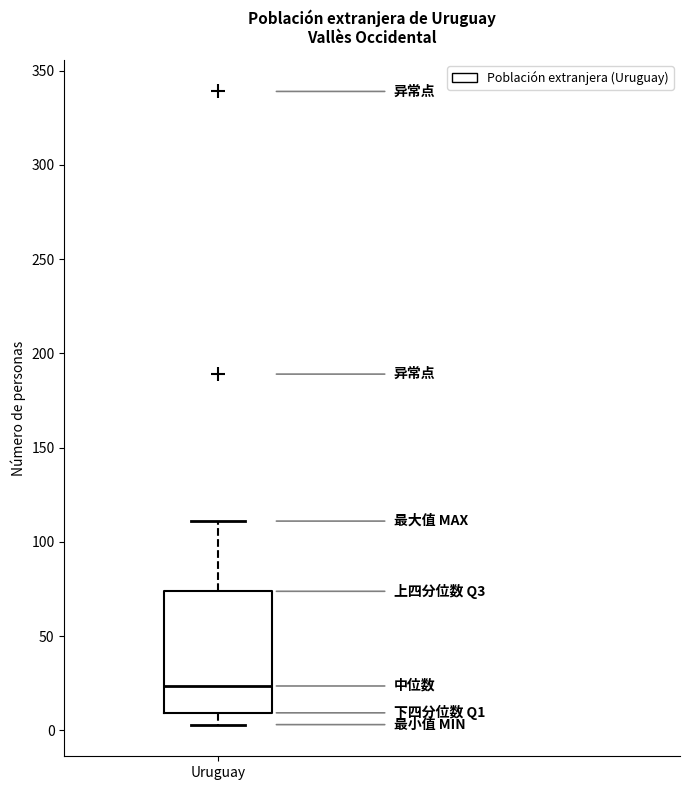

Where does the upper whisker of the box for Uruguay end on the y-axis? The values are not printed on the chart, so give them approximately, as read against the axis.

110